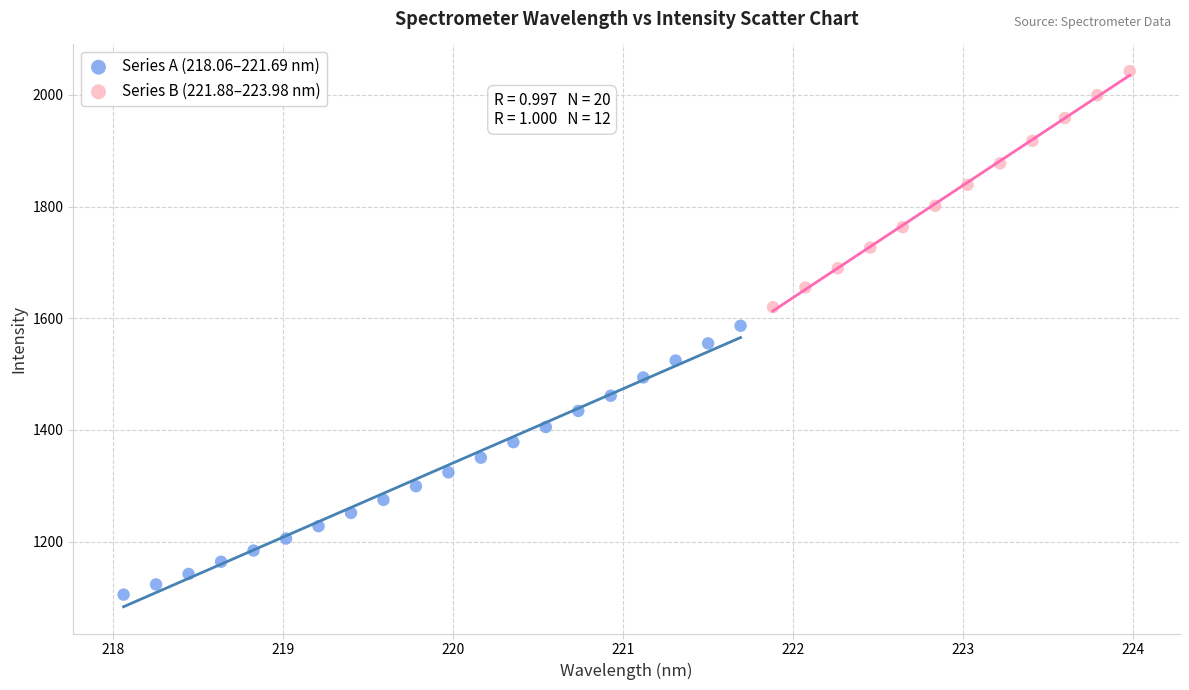

Which series has the largest Y range (max minus min)?

Series A (218.06–221.69 nm)